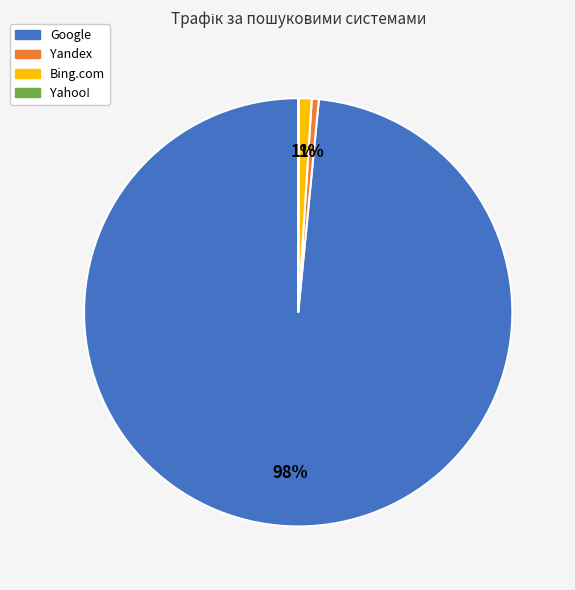

Is there any slice that represents more than half of the pie?

Yes